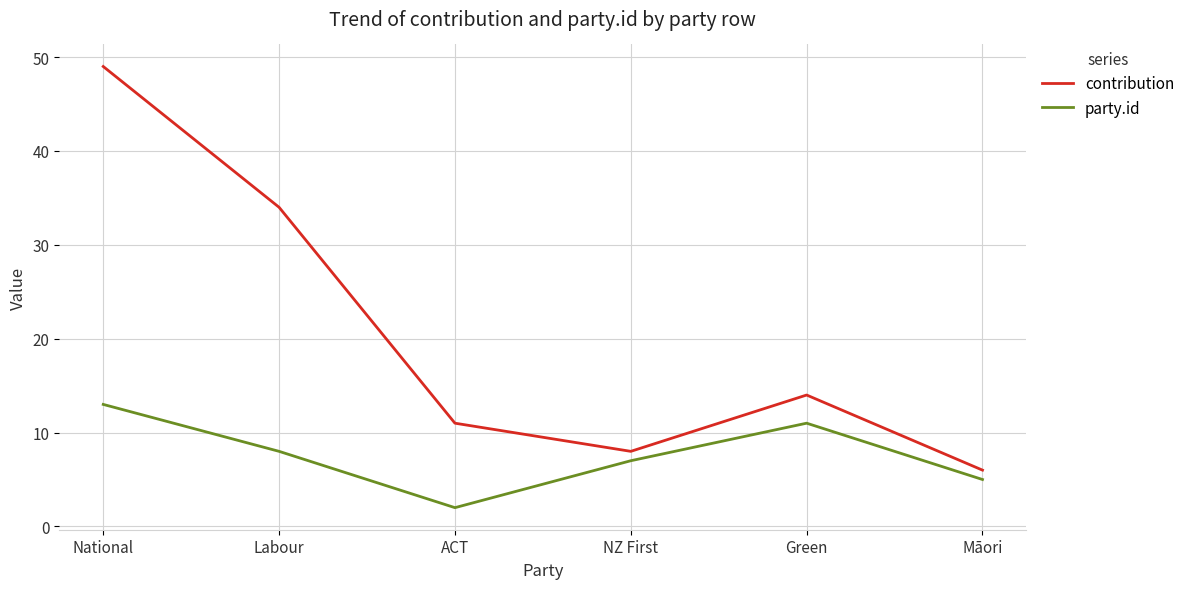

Does the chart display data point markers on the line(s)?

No